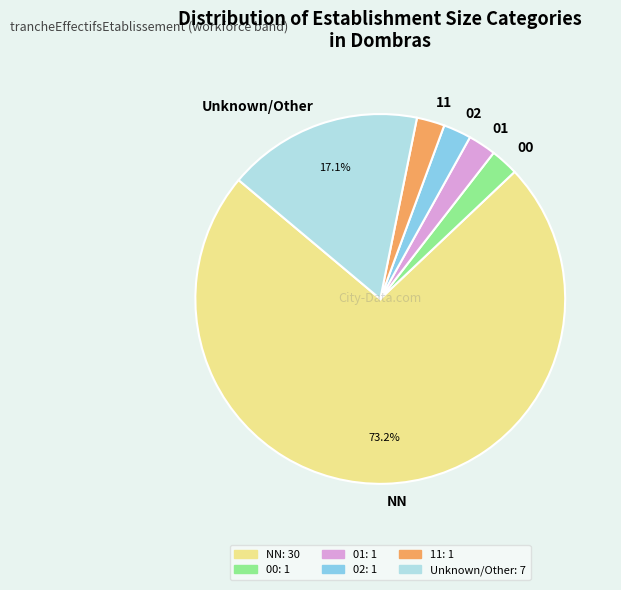

How many slices are in this pie chart?

6